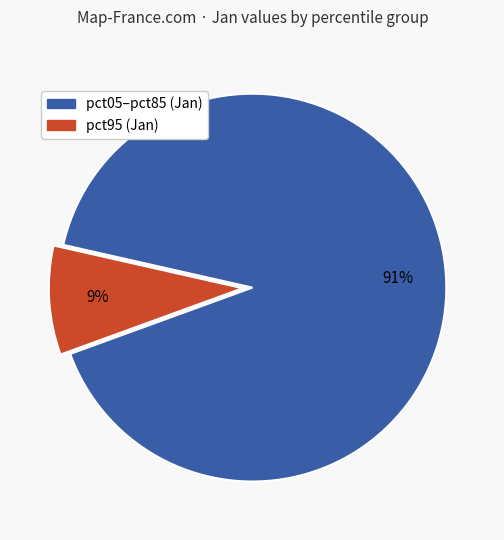

To the nearest percent, what is the difference between the largest and smallest slice percentages?

82%